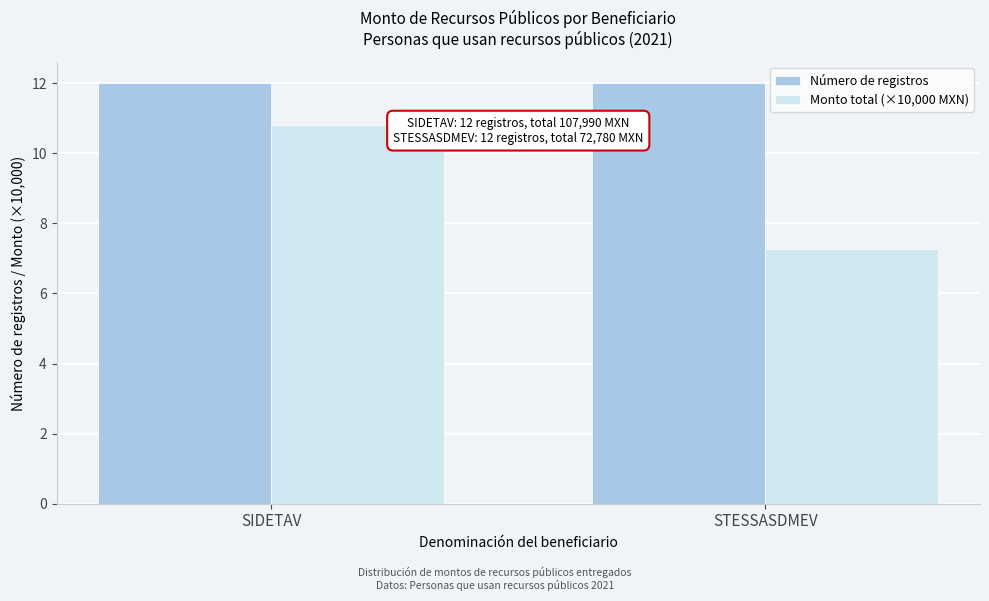

At how many categories does at least one series exceed 8?

2